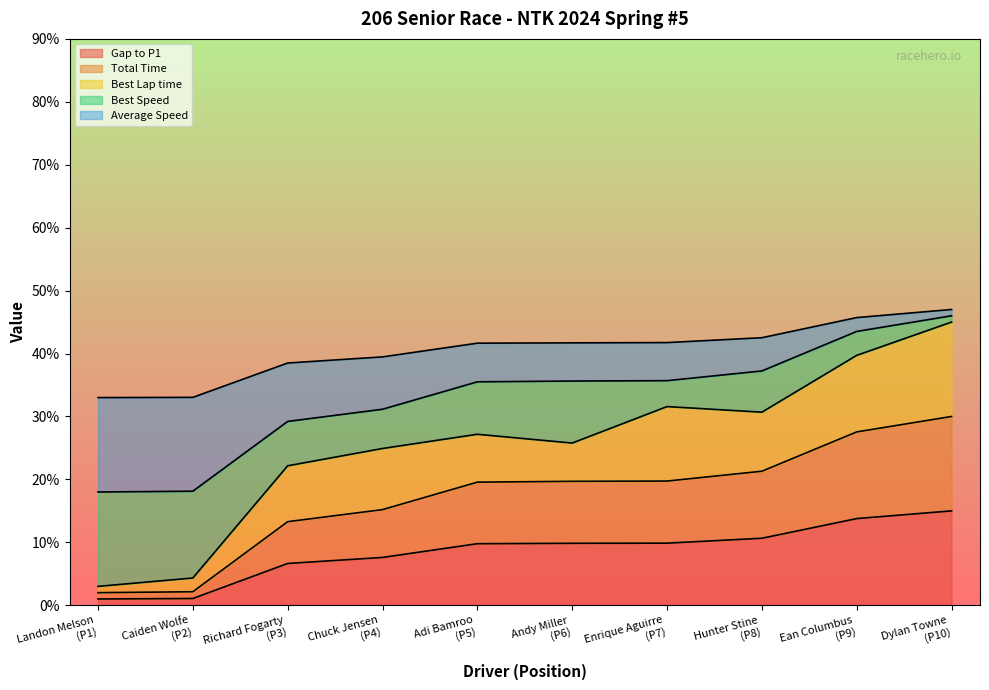

What is the label of the 8th point from the right?

Richard Fogarty (P3)